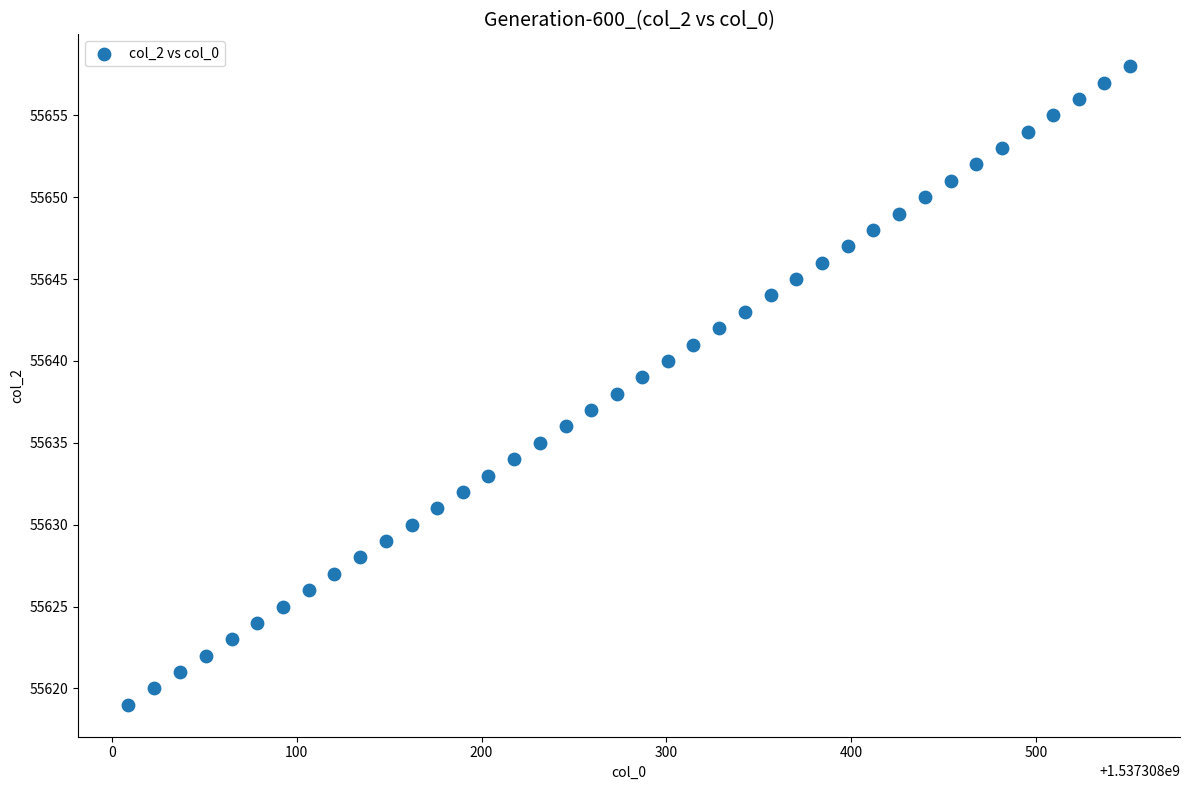

What is the range of Y values (max minus min)?

39